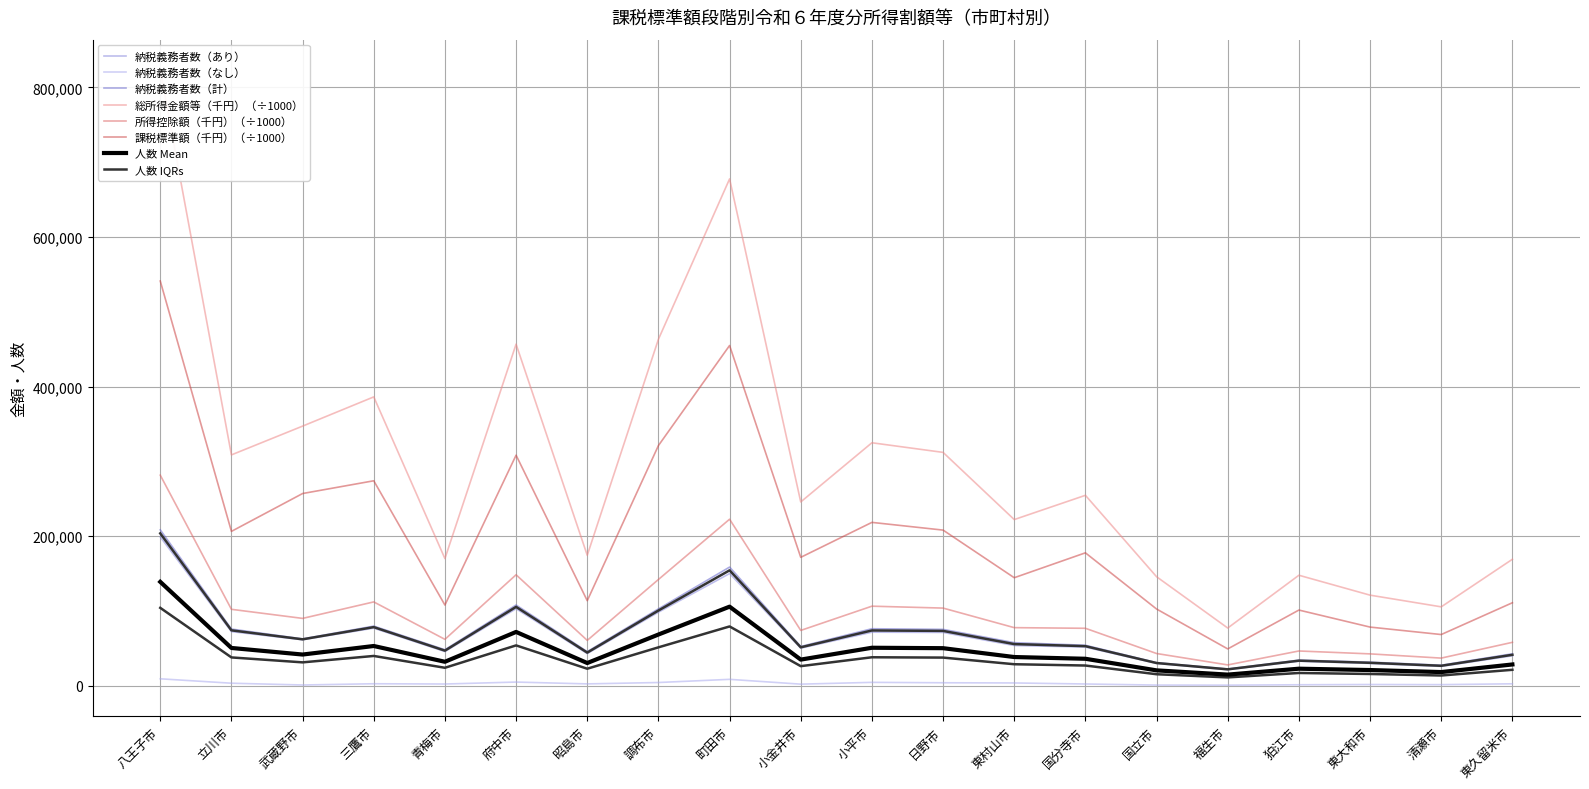

Which label corresponds to the largest value in the chart?

八王子市